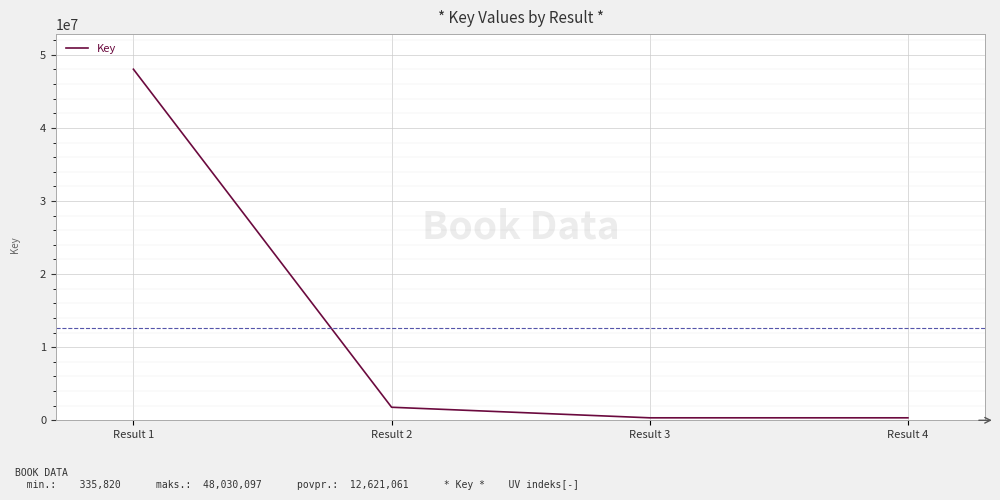

How many values are below 1781809?

2